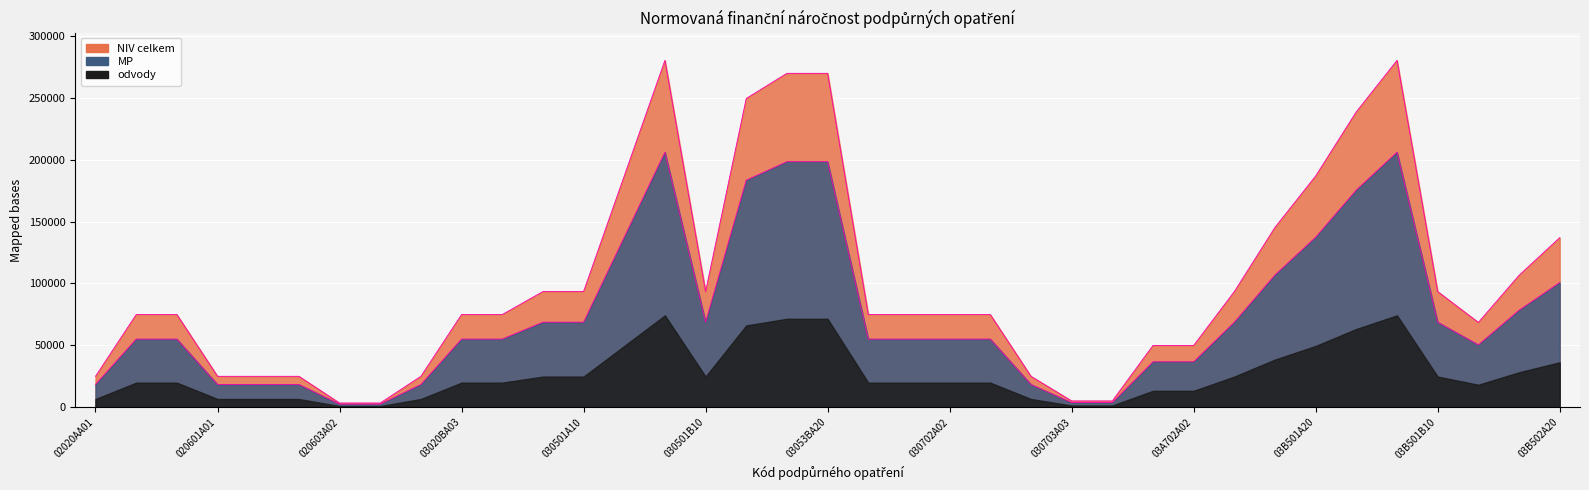

At which label does MP first exceed 55045?

030301B10